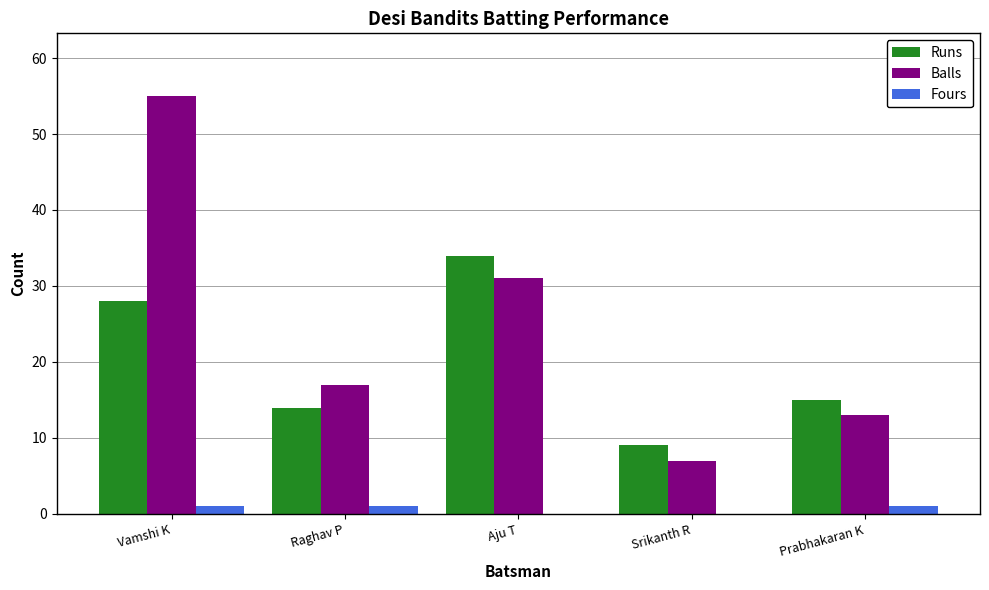

The value of Runs at Vamshi K is 28. True or false?

True